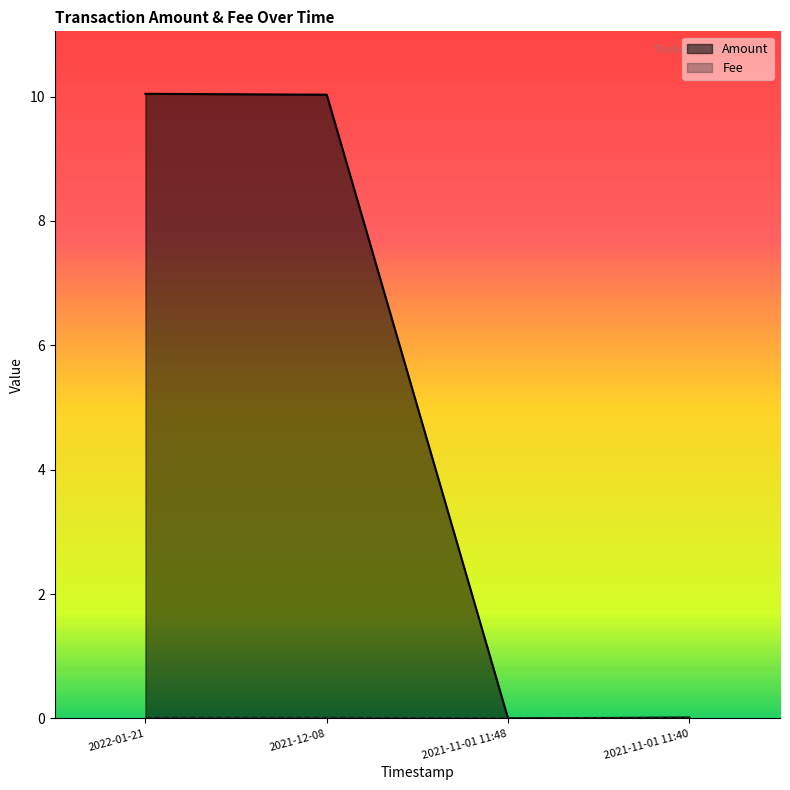

What is the difference between the maximum and minimum values in the Amount series?

10.0